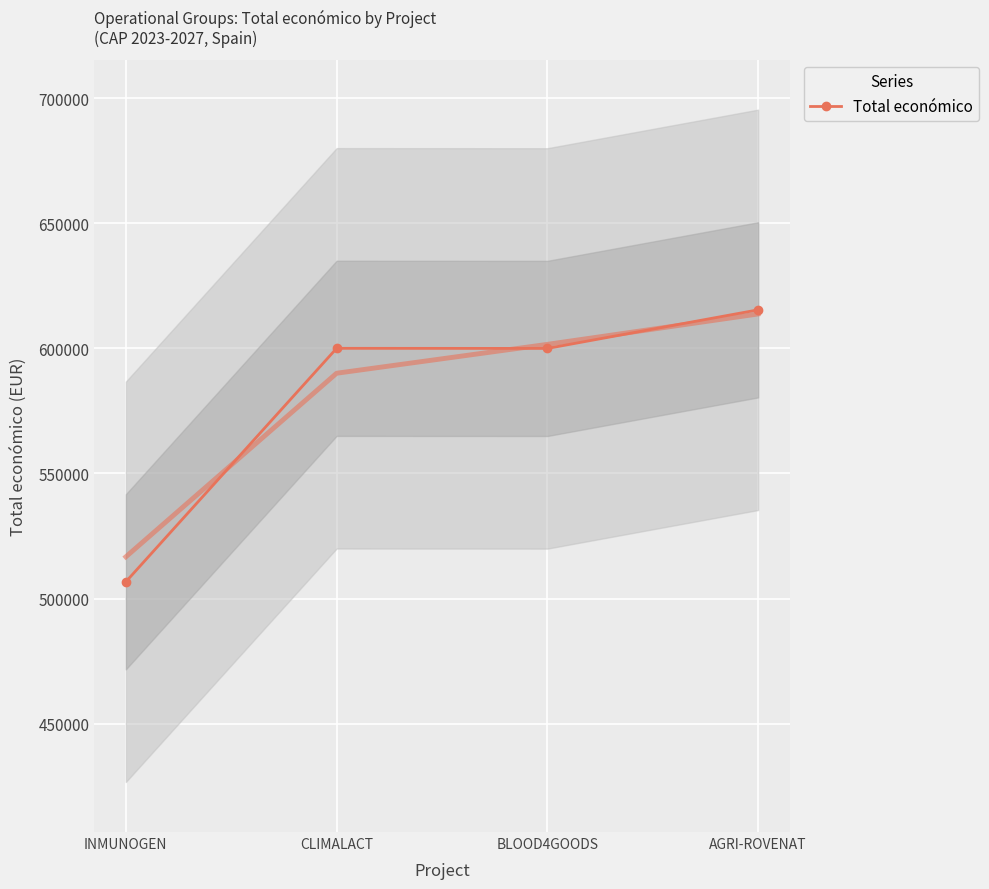

Rank the categories by value from lowest to highest.

INMUNOGEN, BLOOD4GOODS, CLIMALACT, AGRI-ROVENAT